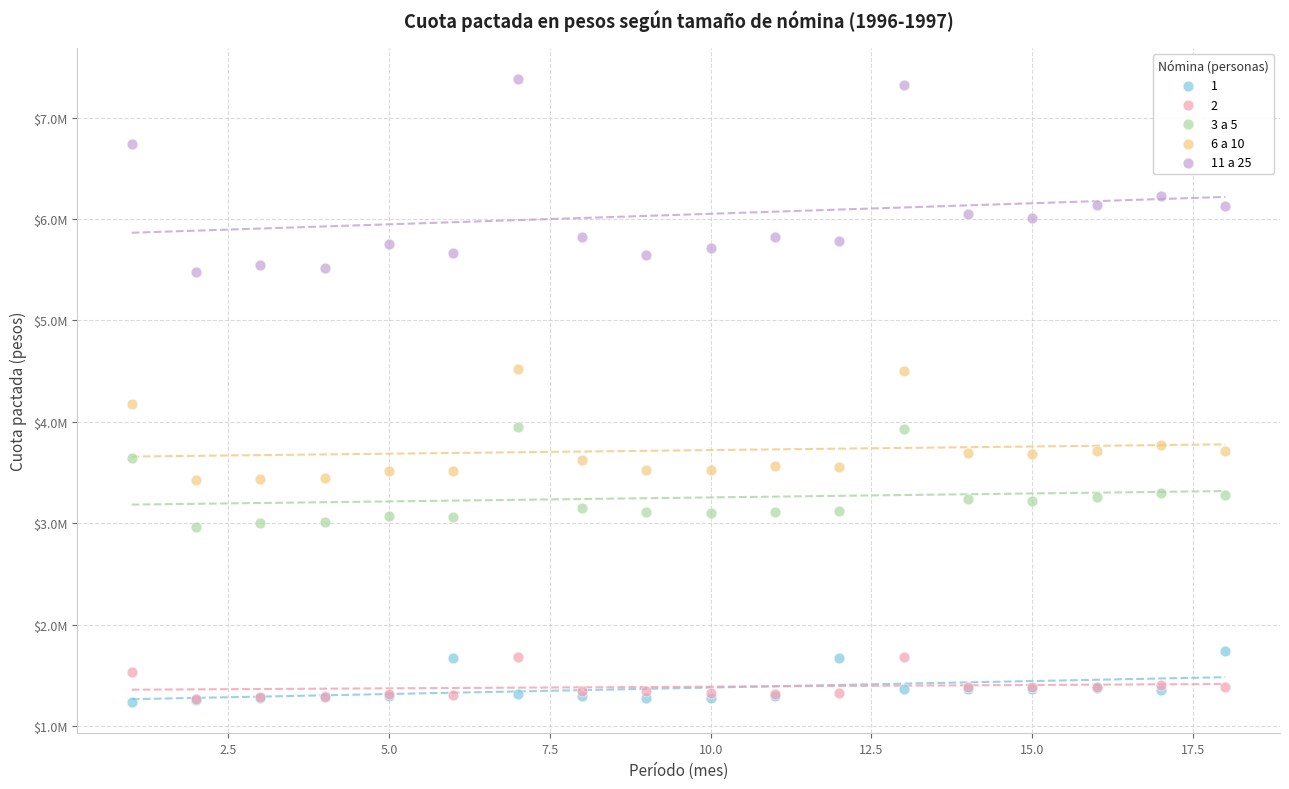

Which series reaches the maximum Y coordinate?

11 a 25